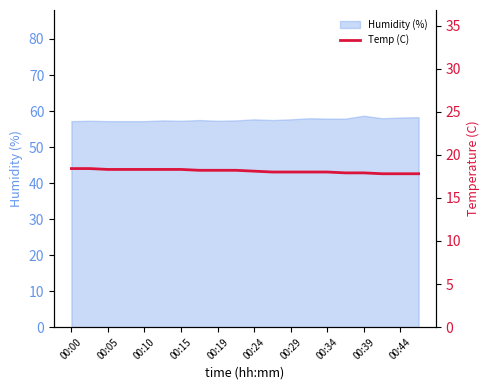

What is the highest value of the Humidity (%) series?

58.7